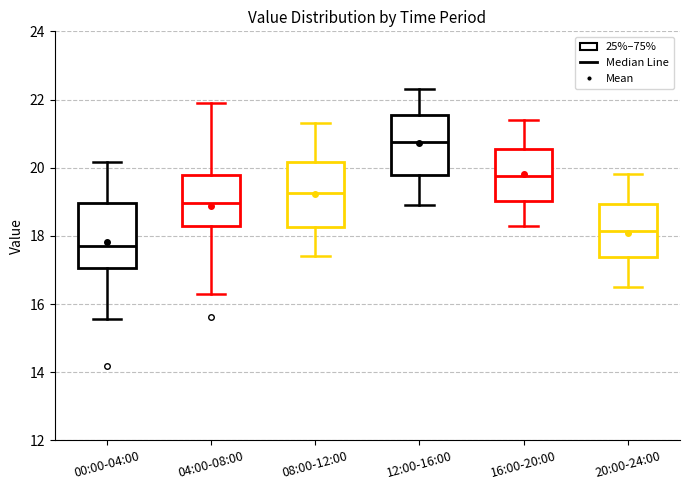

Reading left to right, transcribe this box plot: for each box, give where its median line is, the range the box spans, and where its two whiskers end, as read against the y-axis. The values are not printed on the chart, so give them approximately, as read against the axis.

00:00-04:00: median 17.8, box 17.0 to 19.0, whiskers 15.6 to 20.2
04:00-08:00: median 19.0, box 18.2 to 19.8, whiskers 16.4 to 22.0
08:00-12:00: median 19.2, box 18.2 to 20.2, whiskers 17.4 to 21.4
12:00-16:00: median 20.8, box 19.8 to 21.6, whiskers 19.0 to 22.4
16:00-20:00: median 19.8, box 19.0 to 20.6, whiskers 18.4 to 21.4
20:00-24:00: median 18.2, box 17.4 to 19.0, whiskers 16.6 to 19.8